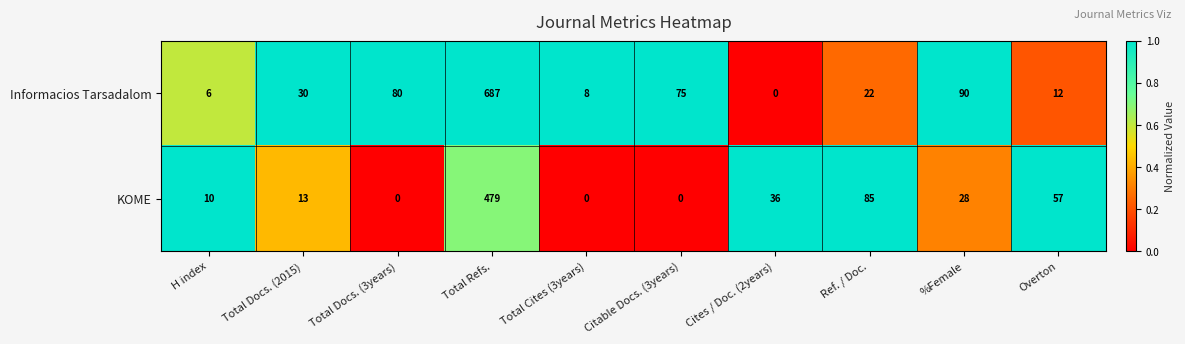

Rank the series by their maximum value, from highest to lowest.

Informacios Tarsadalom, KOME